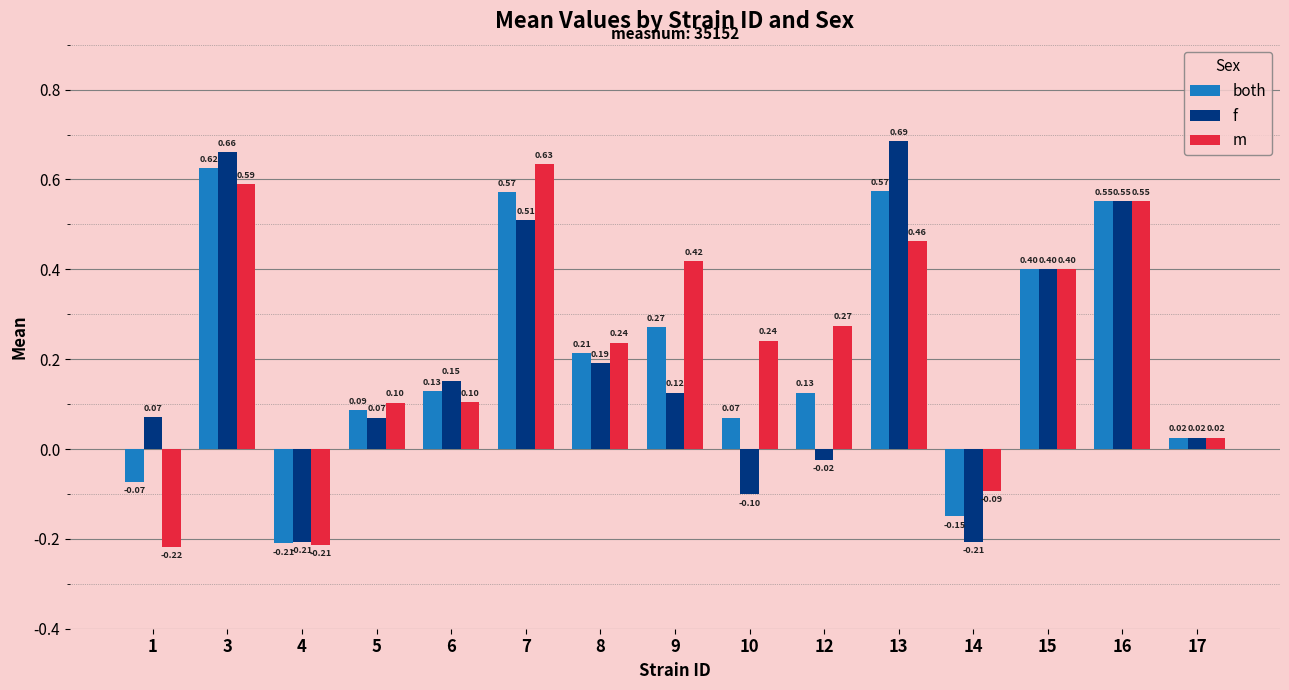

Rank the series by their average value, from lowest to highest.

f, both, m